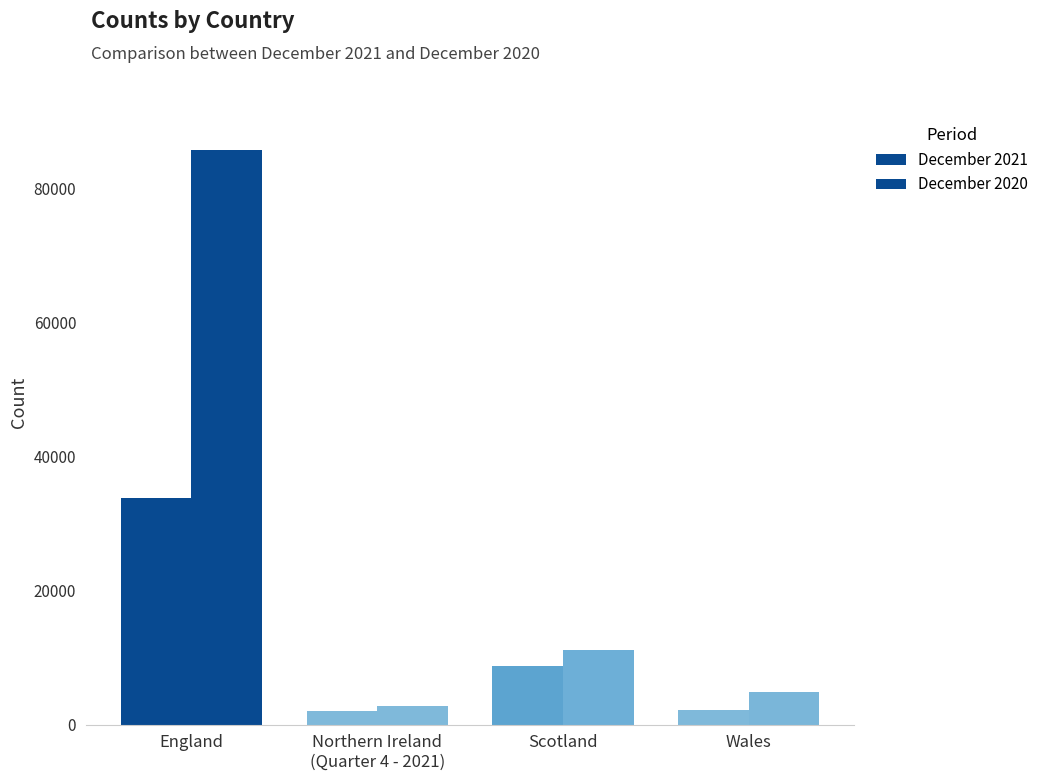

Reading left to right, transcribe all the data shown in this chart.

December 2021: 33759	2050	8814	2183
December 2020: 85705	2826	11148	4929